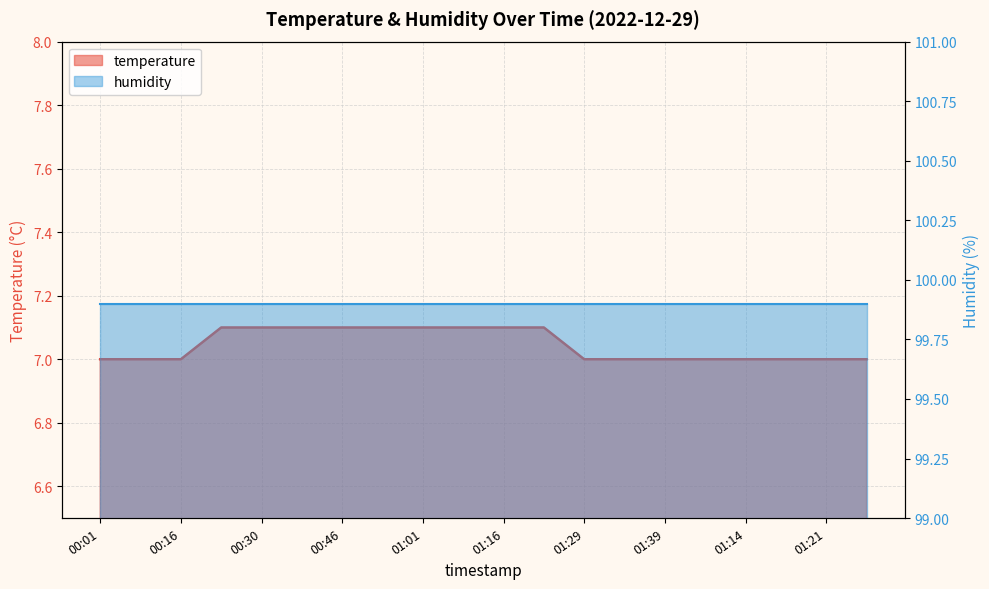

True or false: the data shows 9.5 at 01:41.

False